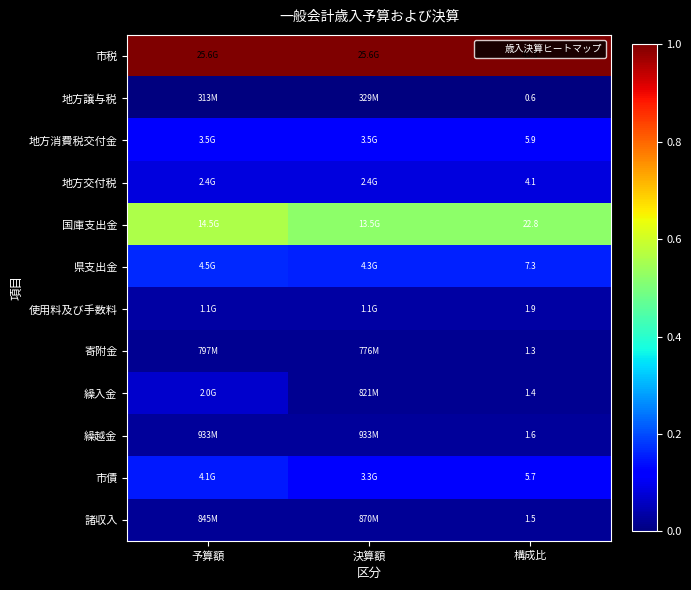

Which series changed the most between 予算額 and 決算額?

繰入金